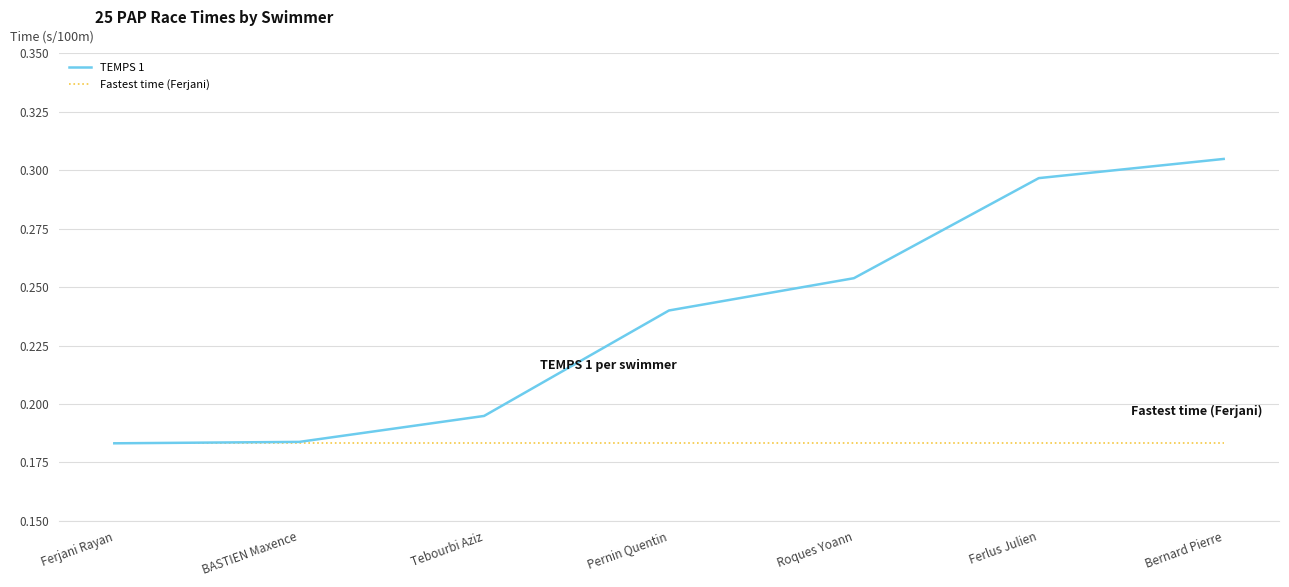

What is the minimum value shown in the chart?

0.2